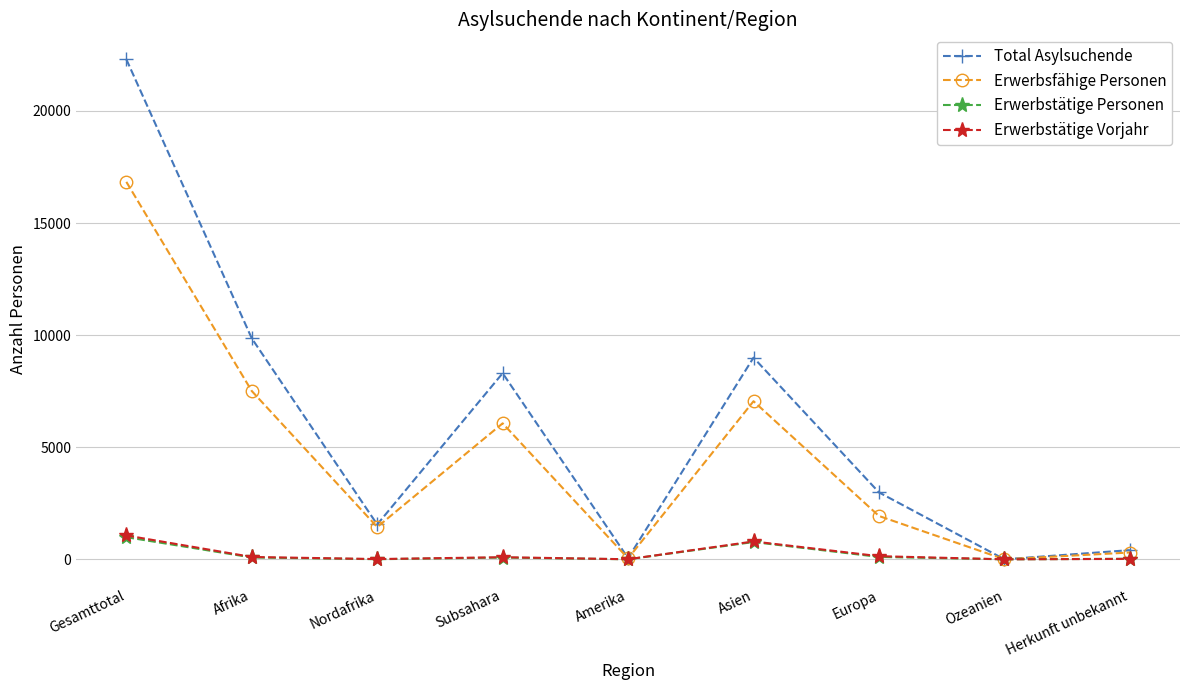

What is the difference between the highest and lowest values at Asien?

8226